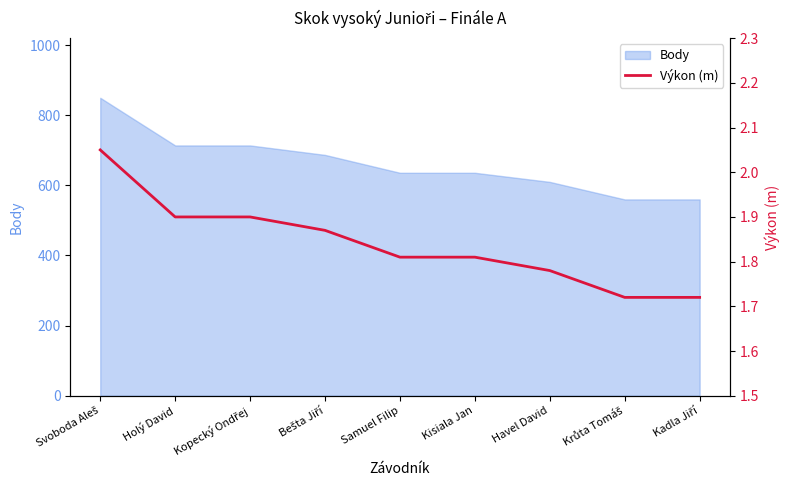

True or false: the data shows 1.9 at Holý David.

True